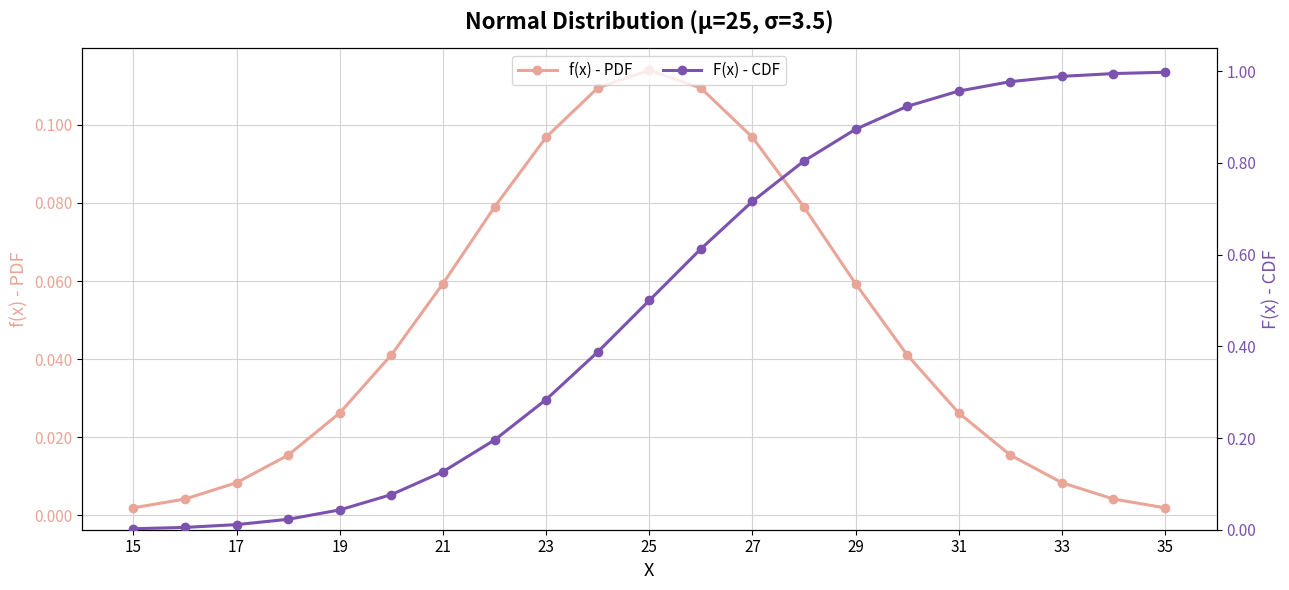

True or false: f(x) - PDF and F(x) - CDF intersect in this chart.

False